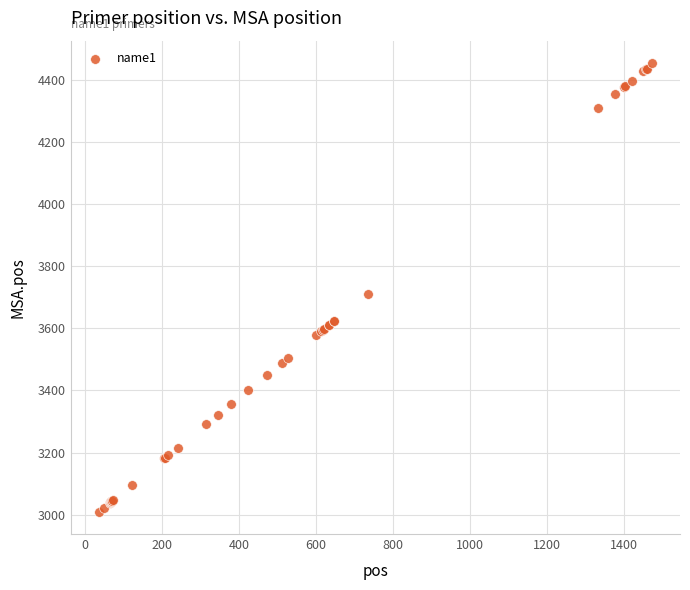

What Y value in the scatter plot is closest to 3732?

3712